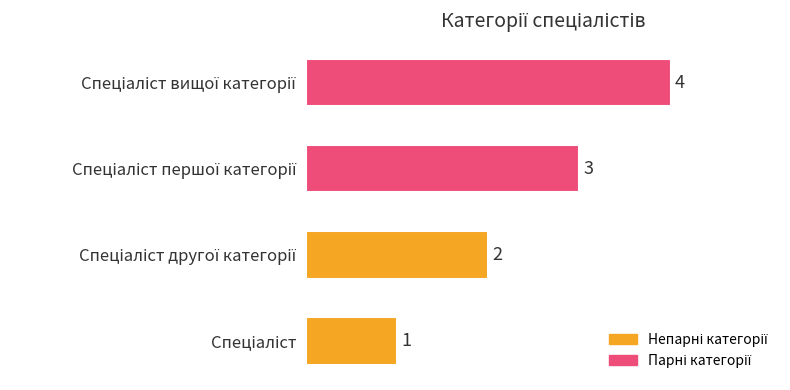

What is the sum of all values?

10